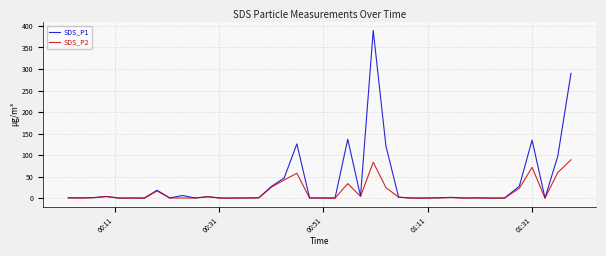

List the series in order of their overall mean, lowest first.

SDS_P2, SDS_P1